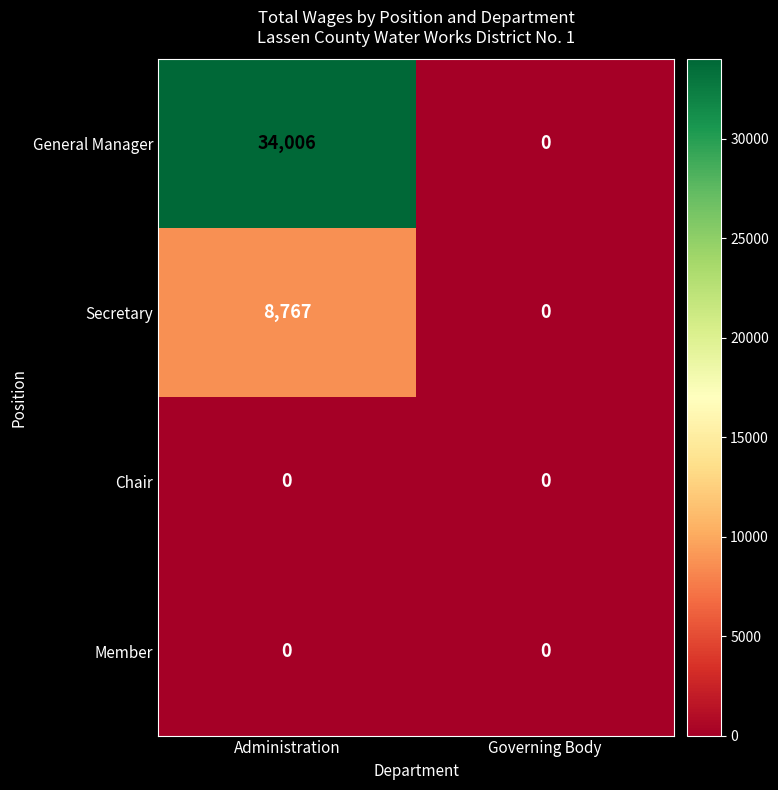

What is the difference between the highest and lowest values at Administration?

34006